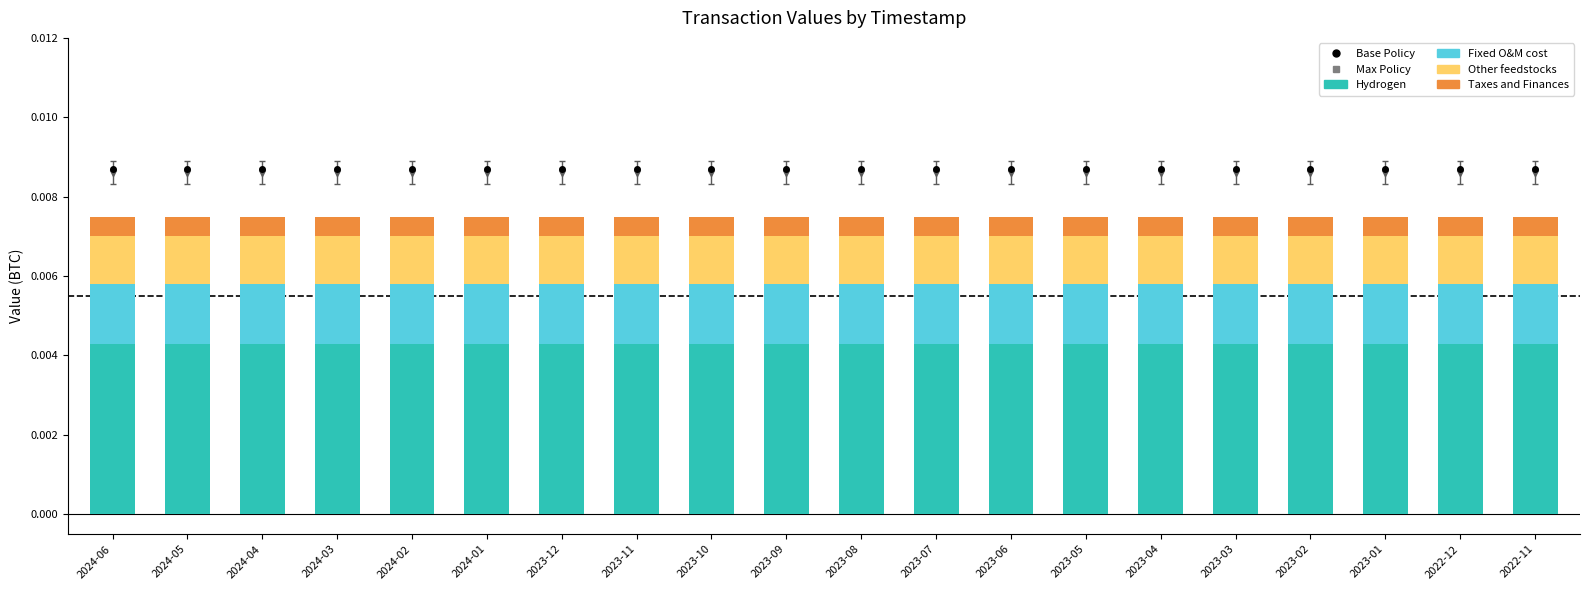

Which series has the largest total across all categories?

Base Policy